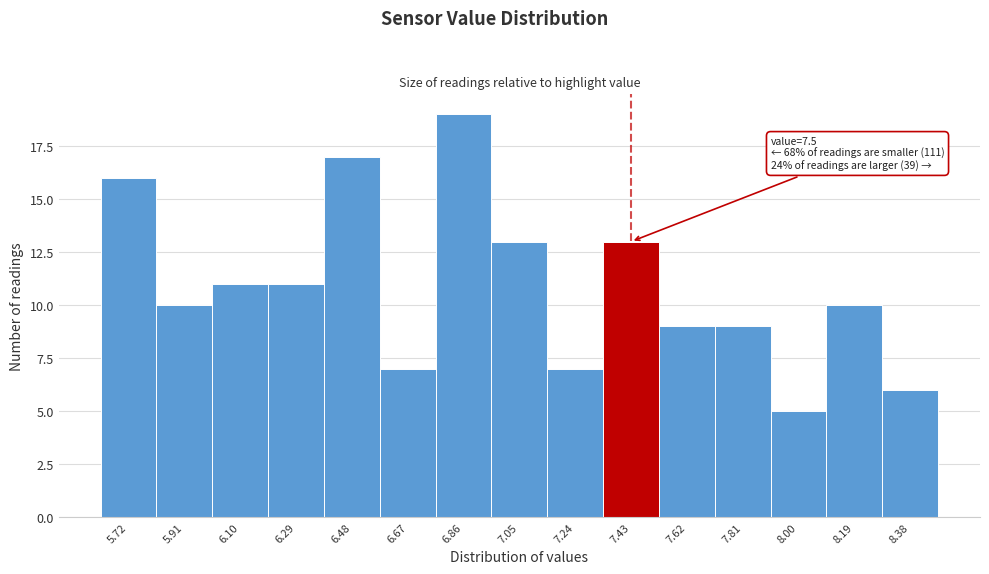

Which range on the x-axis has the tallest bar?

6.76 to 6.96